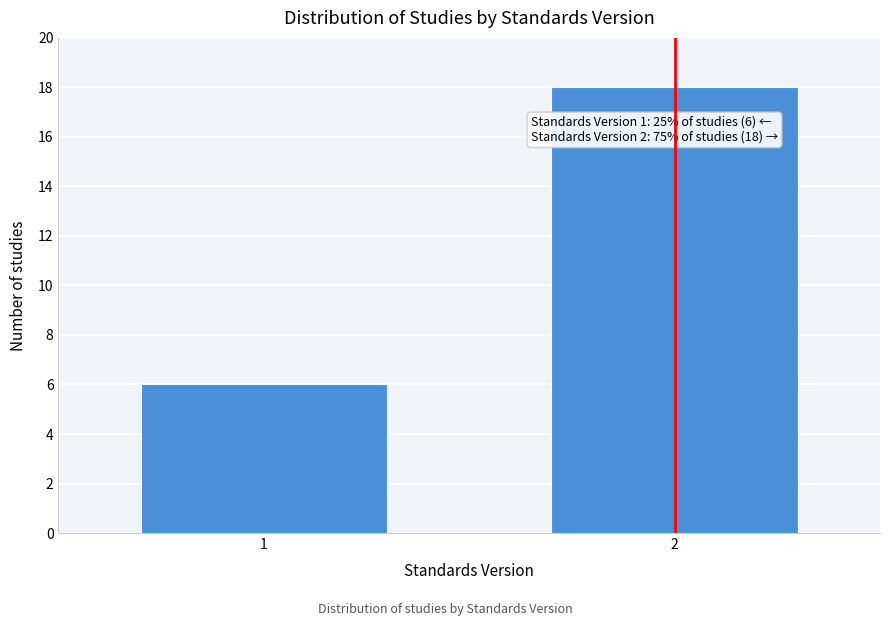

Reading left to right, extract all data points from this chart.

6	18